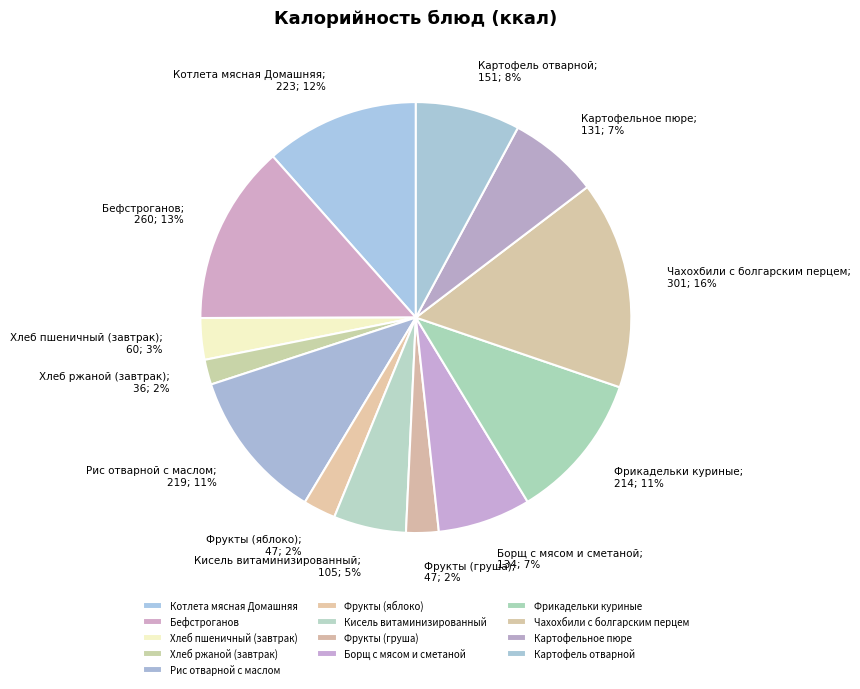

Between Картофельное пюре and Хлеб ржаной (завтрак), which is larger?

Картофельное пюре